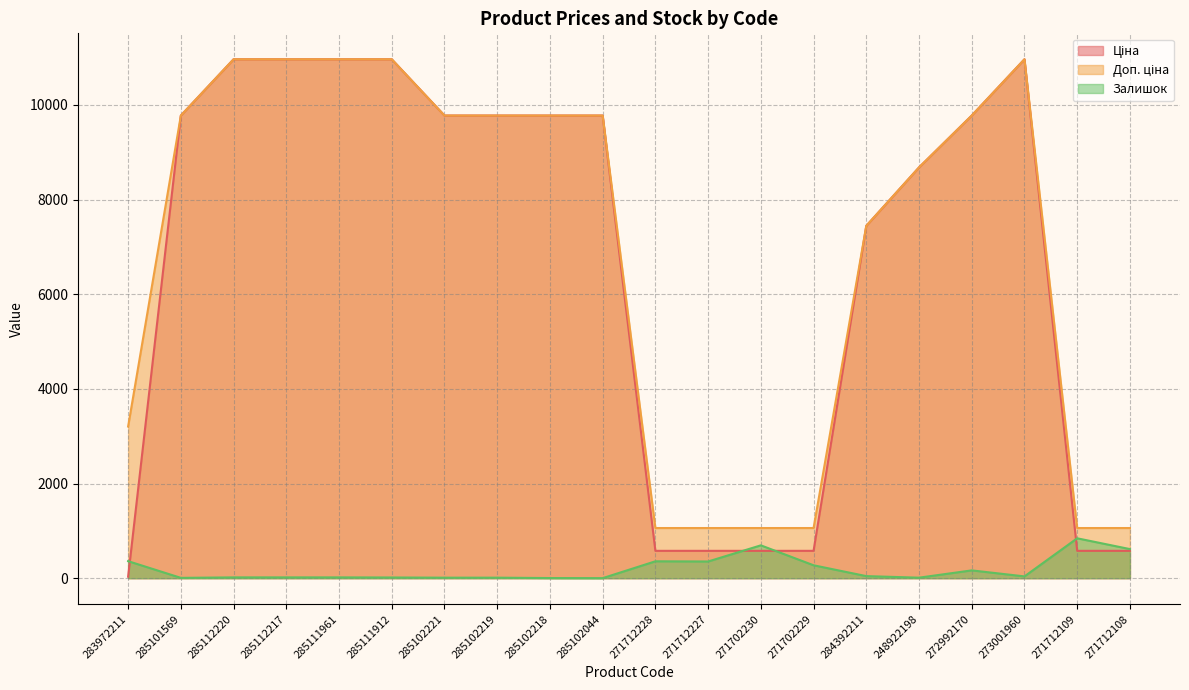

Reading right to left, extract all data points from this chart.

Ціна: 271712108=578.1	271712109=578.1	273001960=10964.4	272992170=9775.5	248922198=8679.5	284392211=7444.6	271702229=578.1	271702230=578.1	271712227=578.1	271712228=578.1	285102044=9775.5	285102218=9775.5	285102219=9775.5	285102221=9775.5	285111912=10964.4	285111961=10964.4	285112217=10964.4	285112220=10964.4	285101569=9775.5	283972211=32.0
Доп. ціна: 271712108=1060.0	271712109=1060.0	273001960=10964.4	272992170=9775.5	248922198=8679.5	284392211=7444.6	271702229=1060.0	271702230=1060.0	271712227=1060.0	271712228=1060.0	285102044=9775.5	285102218=9775.5	285102219=9775.5	285102221=9775.5	285111912=10964.4	285111961=10964.4	285112217=10964.4	285112220=10964.4	285101569=9775.5	283972211=3205.0
Залишок: 271712108=615.0	271712109=843.0	273001960=38.0	272992170=165.0	248922198=11.0	284392211=44.0	271702229=273.0	271702230=694.0	271712227=353.0	271712228=357.0	285102044=1.0	285102218=3.0	285102219=11.0	285102221=11.0	285111912=15.0	285111961=17.0	285112217=17.0	285112220=17.0	285101569=7.0	283972211=360.0